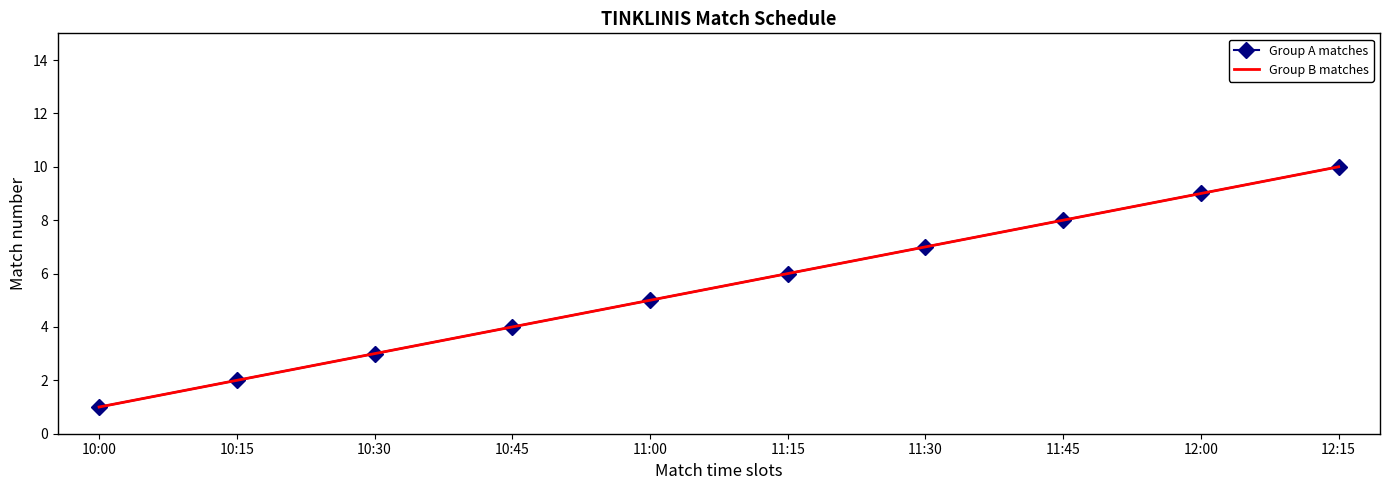

True or false: Group A matches has more than 1 interior local peaks.

False